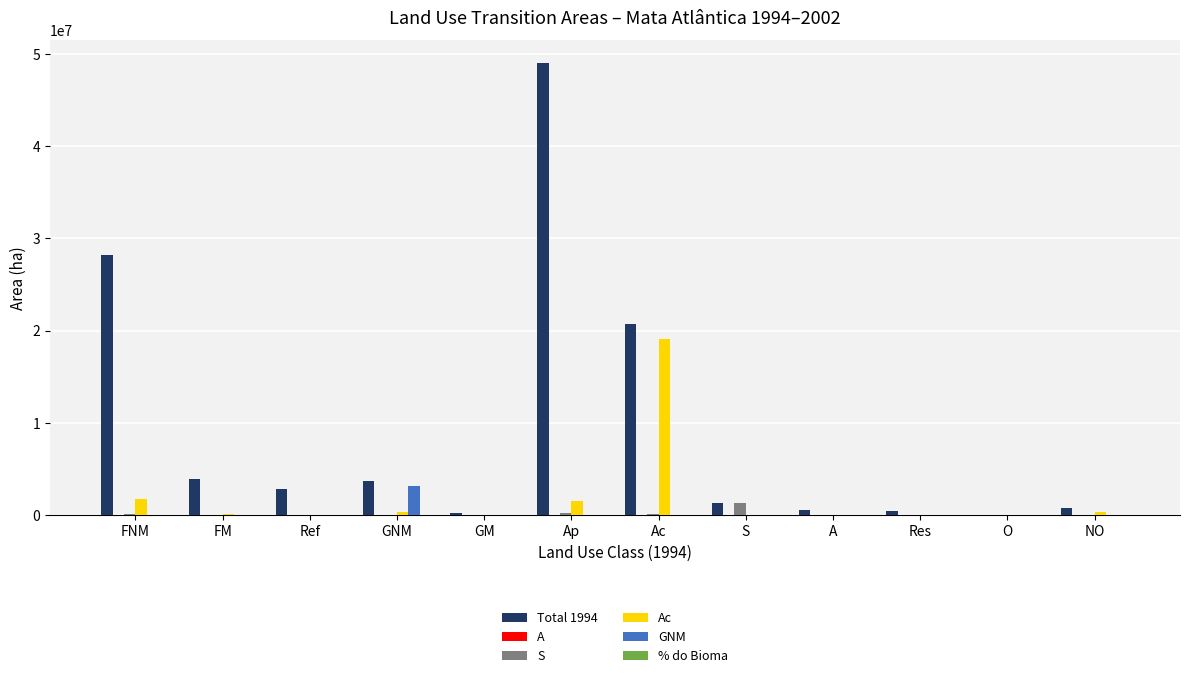

The Total 1994 series shows 5888342.5 at GNM. True or false?

False